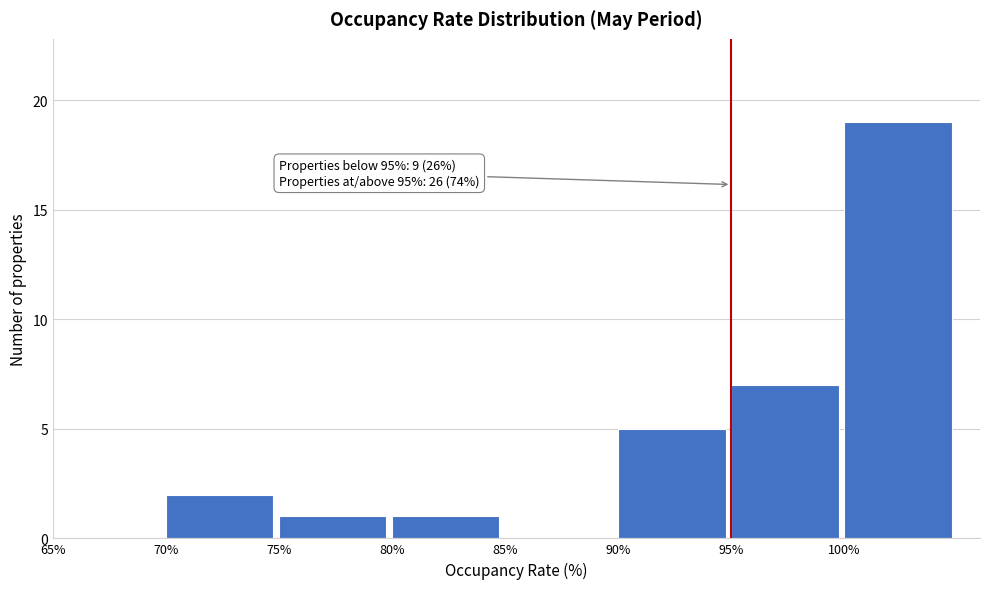

Over which range of the x-axis is the bar tallest?

100 to 105